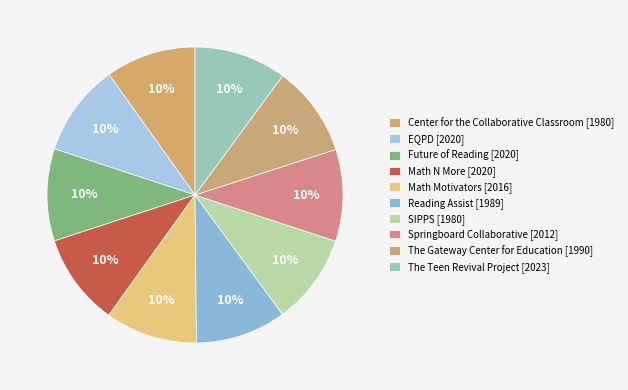

Count the number of slices in the pie.

10